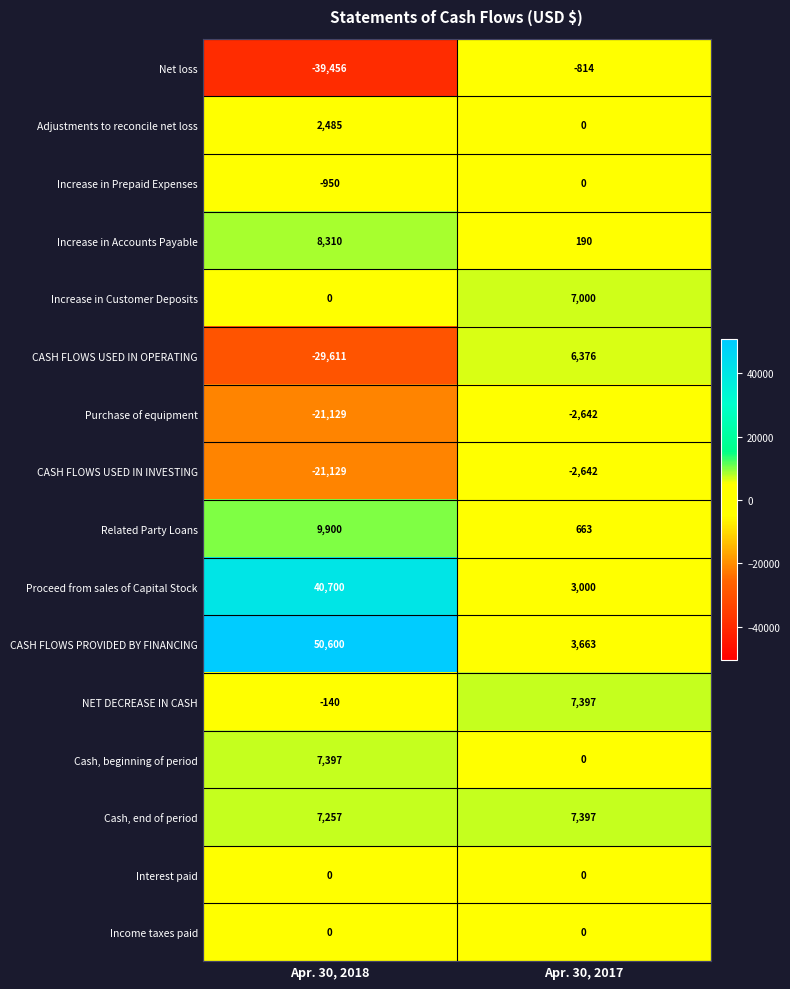

At which label is Cash, end of period closest to 7327?

Apr. 30, 2018